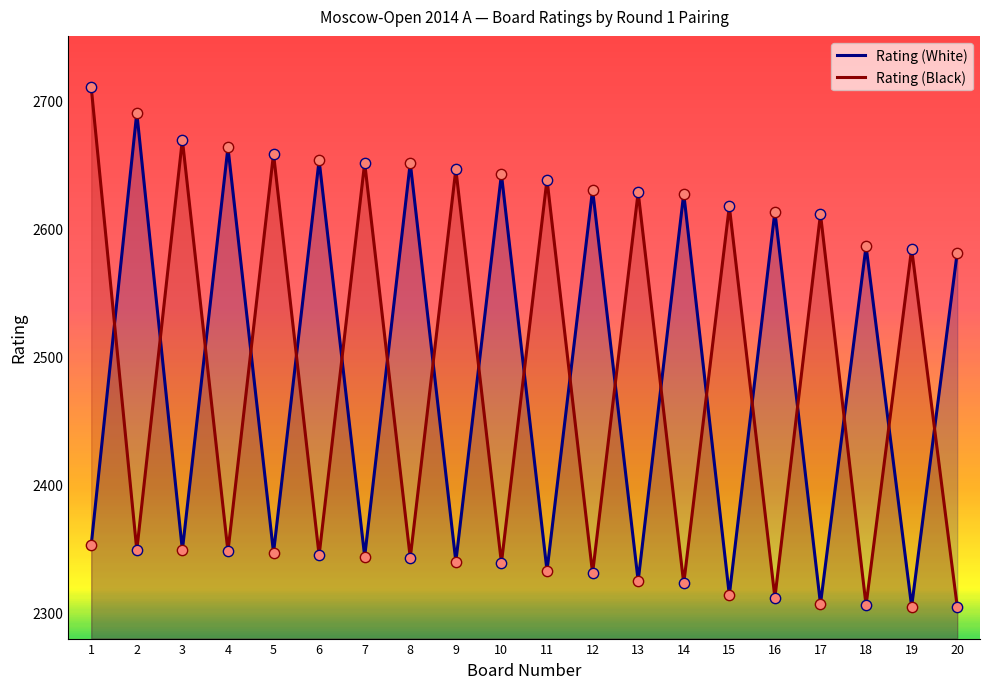

Which series has the largest total across all categories?

Rating (Black)